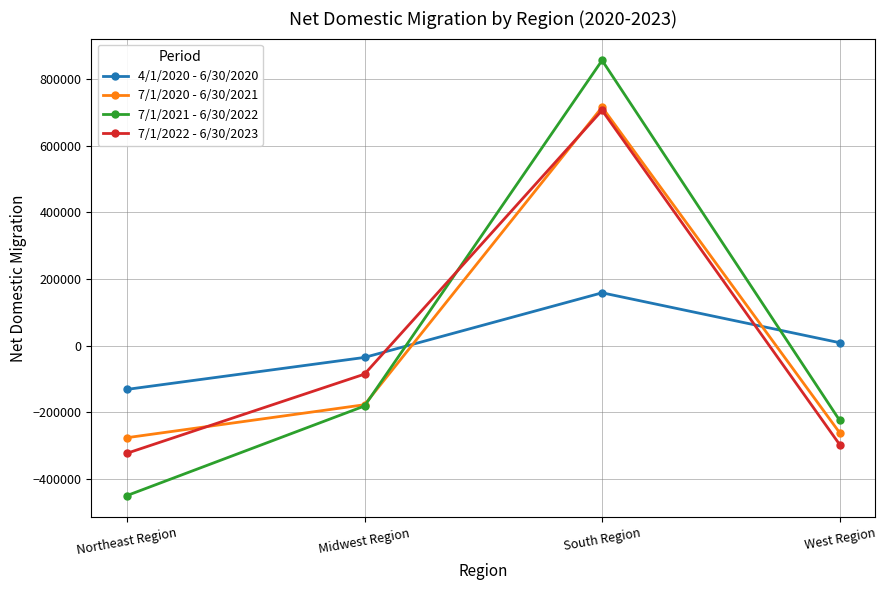

Reading left to right, what are all the values shown in this chart?

4/1/2020 - 6/30/2020: Northeast Region=-131531	Midwest Region=-35580	South Region=158469	West Region=8642
7/1/2020 - 6/30/2021: Northeast Region=-276548	Midwest Region=-177584	South Region=715886	West Region=-261754
7/1/2021 - 6/30/2022: Northeast Region=-450321	Midwest Region=-181443	South Region=856381	West Region=-224617
7/1/2022 - 6/30/2023: Northeast Region=-323300	Midwest Region=-85729	South Region=706266	West Region=-297237